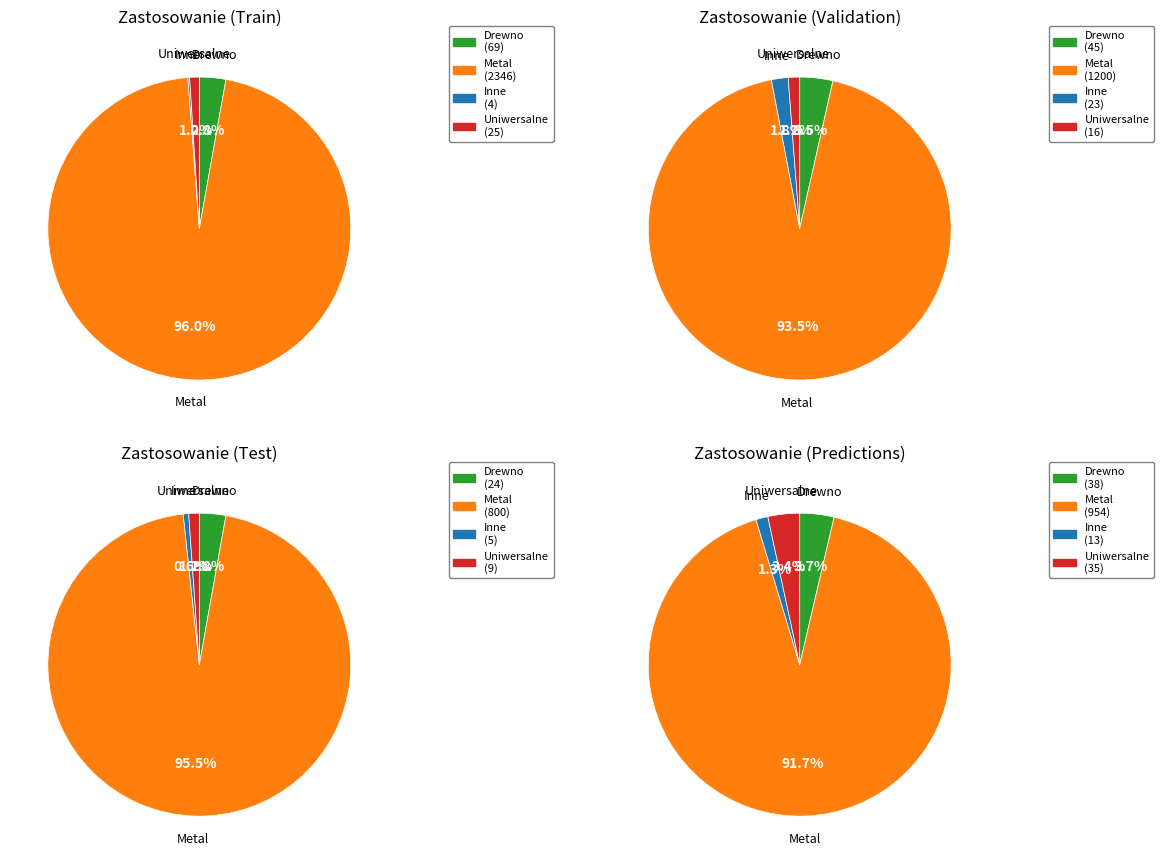

To the nearest percent, what is the difference between the Drewno and Uniwersalne slice percentages?

2%